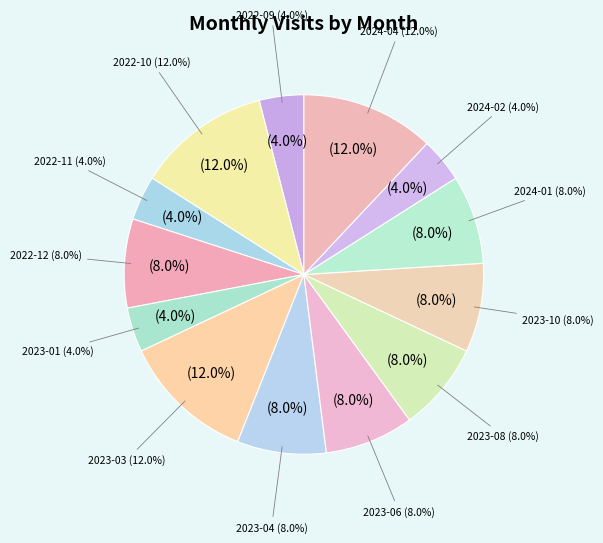

Which slice is the largest?

2022-10